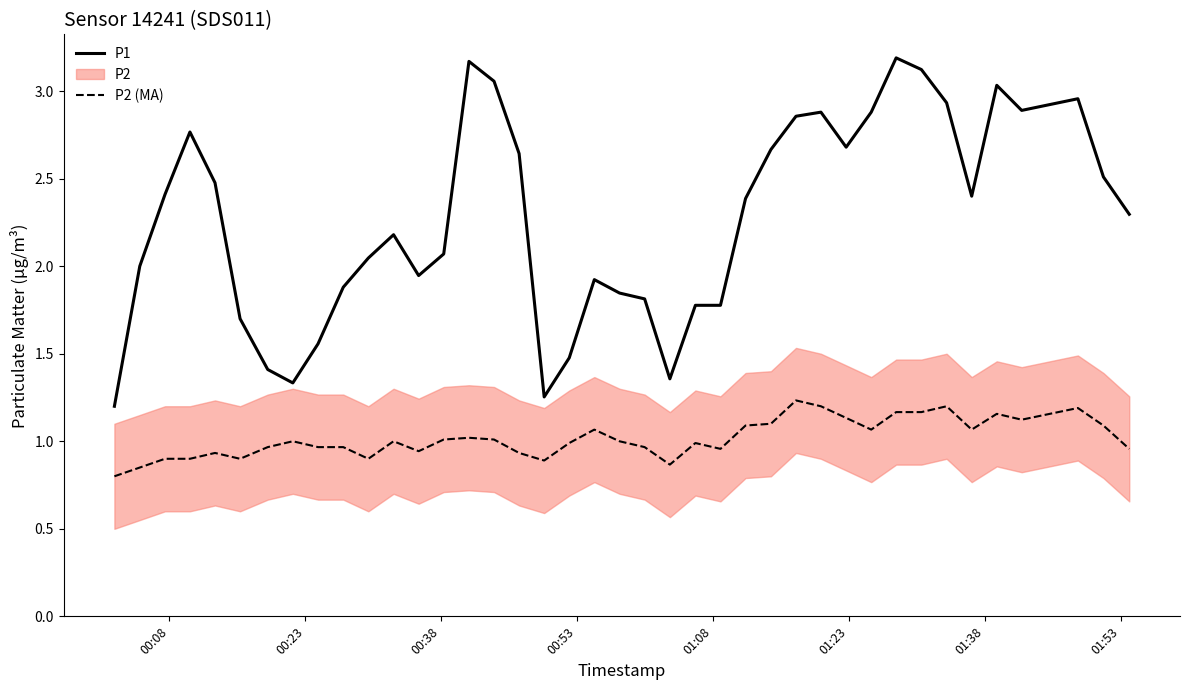

True or false: P2 (MA) and P1 cross at least once.

False